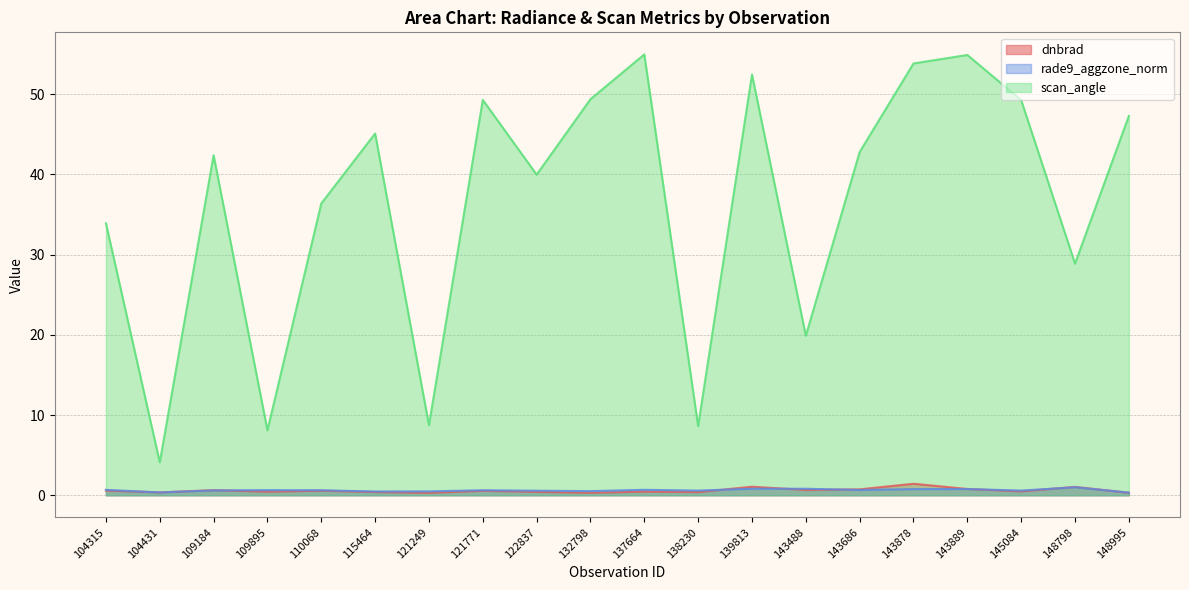

Rank the series by their maximum value, from highest to lowest.

scan_angle, dnbrad, rade9_aggzone_norm